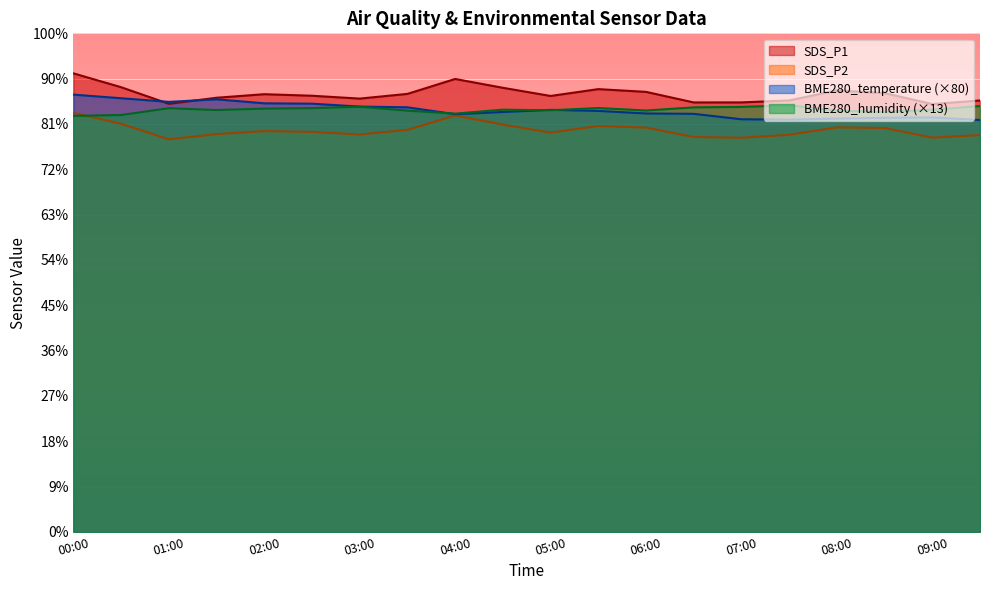

What are all the series names shown in the legend?

SDS_P1, SDS_P2, BME280_temperature (×80), BME280_humidity (×13)